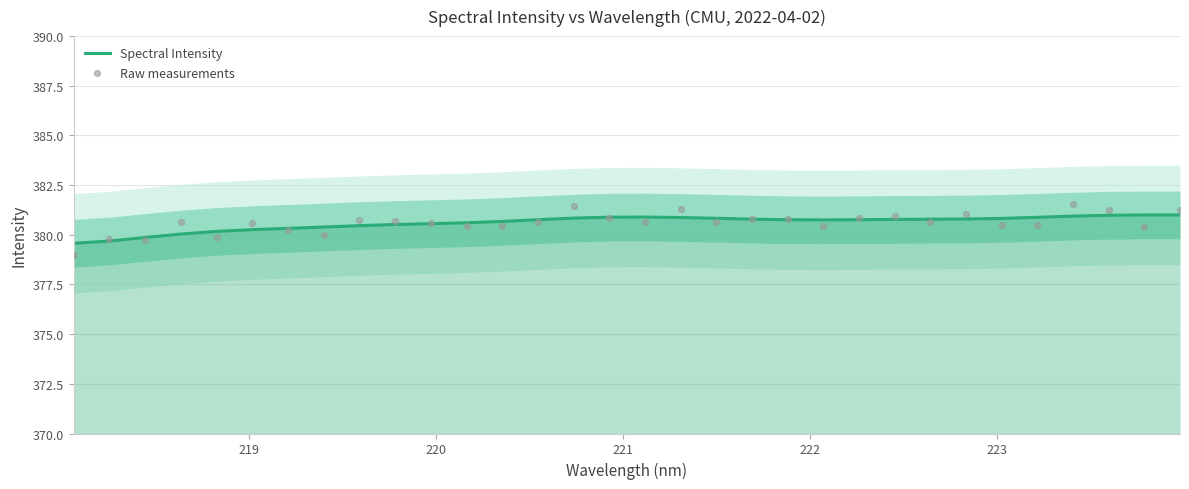

What are all the series names shown in the legend?

Spectral Intensity, Raw measurements